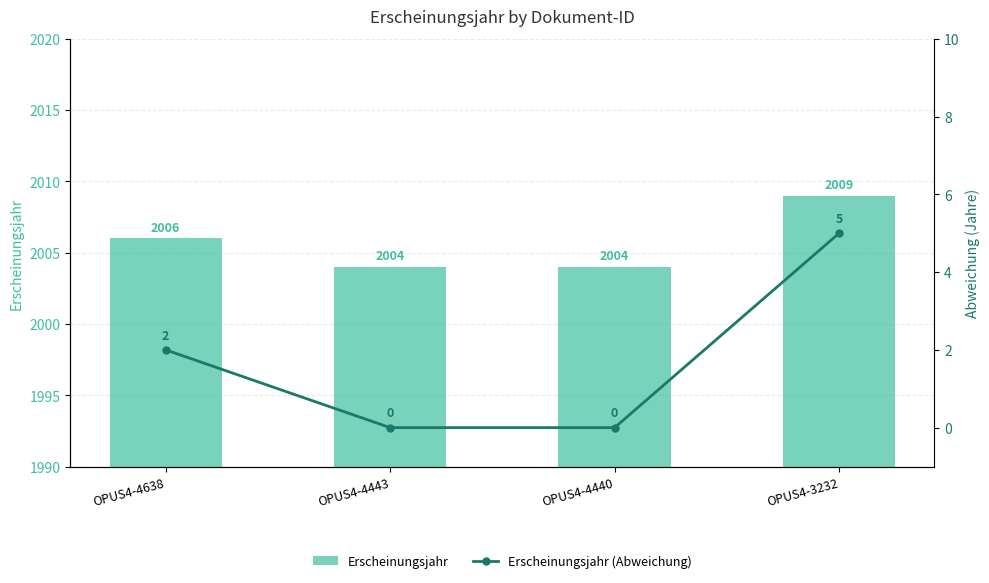

What is the value of the Erscheinungsjahr (Abweichung) bar at the 4th from the left?

5